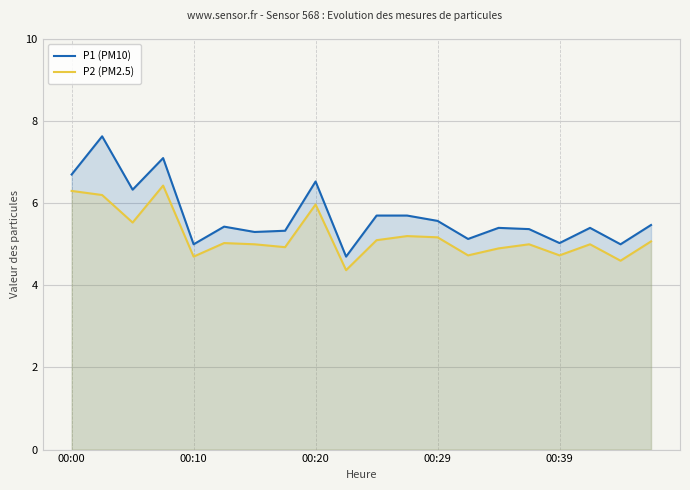

True or false: P1 (PM10) and P2 (PM2.5) cross at least once.

False